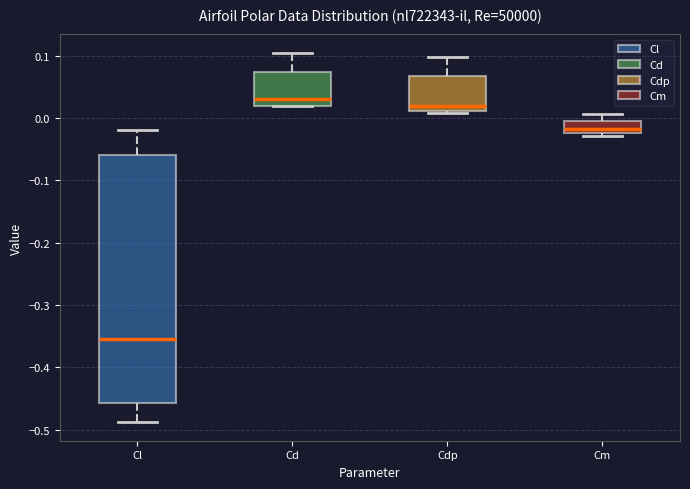

Reading left to right, transcribe this box plot: for each box, give where its median line is, the range the box spans, and where its two whiskers end, as read against the y-axis. The values are not printed on the chart, so give them approximately, as read against the axis.

Cl: median -0.35, box -0.46 to -0.06, whiskers -0.49 to -0.02
Cd: median 0.03, box 0.02 to 0.07, whiskers 0.02 to 0.10
Cdp: median 0.02, box 0.01 to 0.07, whiskers 0.01 to 0.10
Cm: median -0.02 (just above the box's lower edge), box -0.02 to 0.00, whiskers -0.03 to 0.01